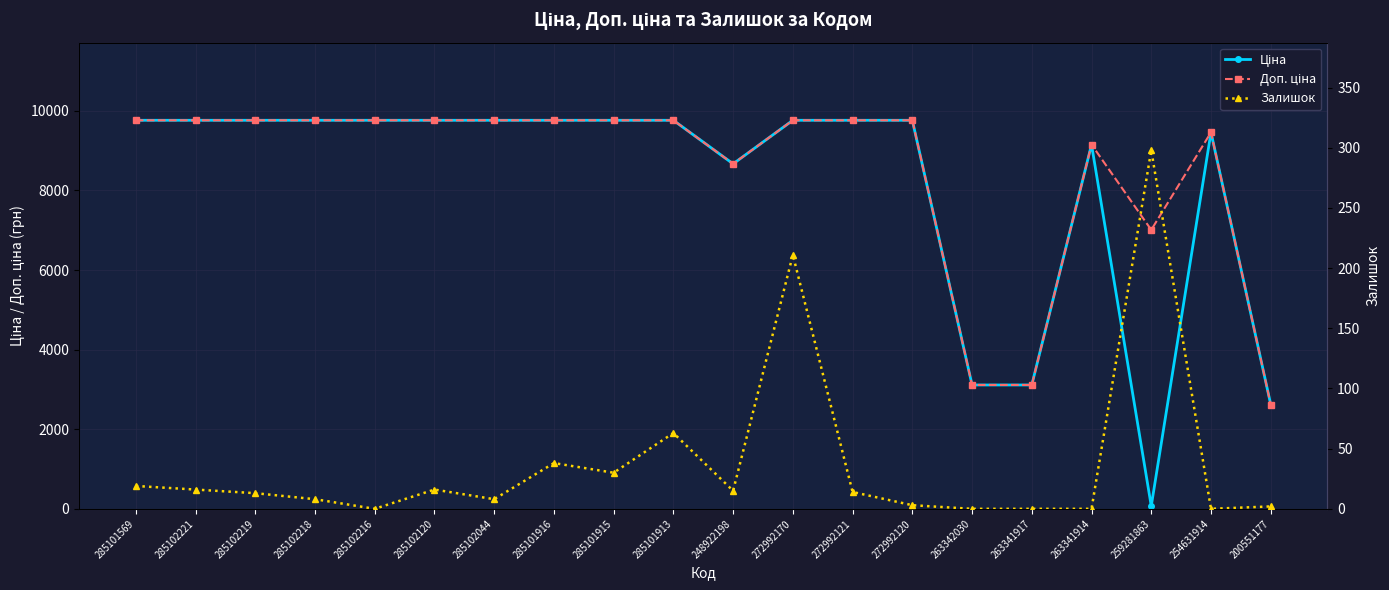

Reading left to right, what are all the values shown in this chart?

Ціна: 285101569=9764.4	285102221=9764.4	285102219=9764.4	285102218=9764.4	285102216=9764.4	285102120=9764.4	285102044=9764.4	285101916=9764.4	285101915=9764.4	285101913=9764.4	248922198=8669.7	272992170=9764.4	272992121=9764.4	272992120=9764.4	263342030=3112.5	263341917=3112.5	263341914=9154.5	259281863=70.1	254631914=9460.9	200551177=2621.3
Доп. ціна: 285101569=9764.4	285102221=9764.4	285102219=9764.4	285102218=9764.4	285102216=9764.4	285102120=9764.4	285102044=9764.4	285101916=9764.4	285101915=9764.4	285101913=9764.4	248922198=8669.7	272992170=9764.4	272992121=9764.4	272992120=9764.4	263342030=3113.0	263341917=3113.0	263341914=9154.5	259281863=7010.0	254631914=9460.9	200551177=2621.0
Залишок: 285101569=19.0	285102221=16.0	285102219=13.0	285102218=8.0	285102216=0.0	285102120=16.0	285102044=8.0	285101916=38.0	285101915=30.0	285101913=63.0	248922198=15.0	272992170=211.0	272992121=14.0	272992120=3.0	263342030=0.0	263341917=0.0	263341914=0.0	259281863=298.0	254631914=0.0	200551177=2.0